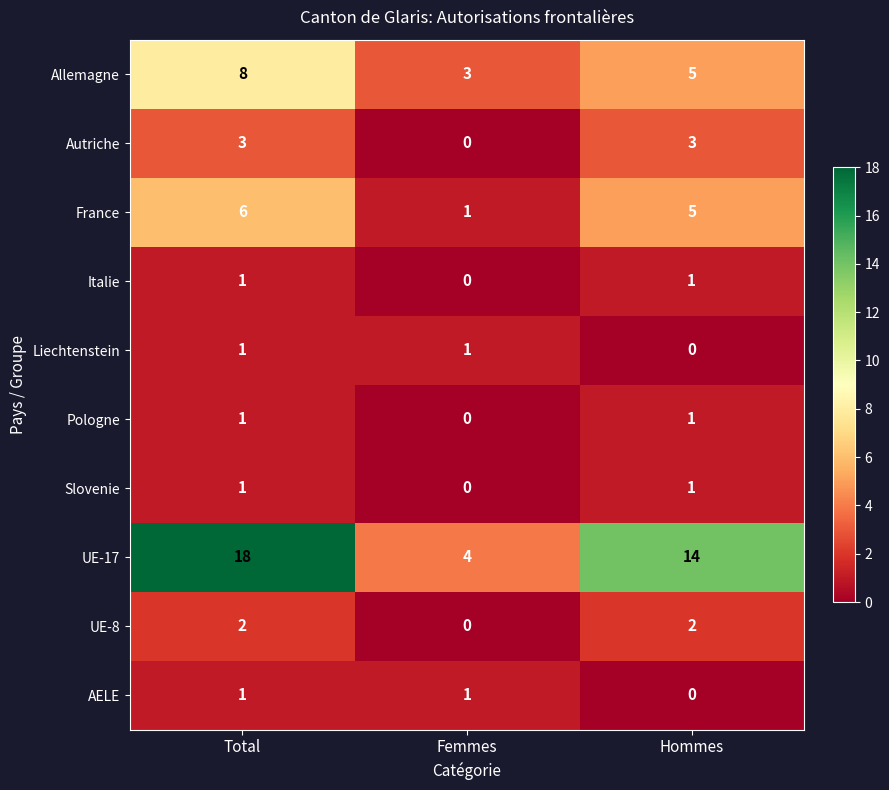

Which series has the largest range (max minus min)?

UE-17